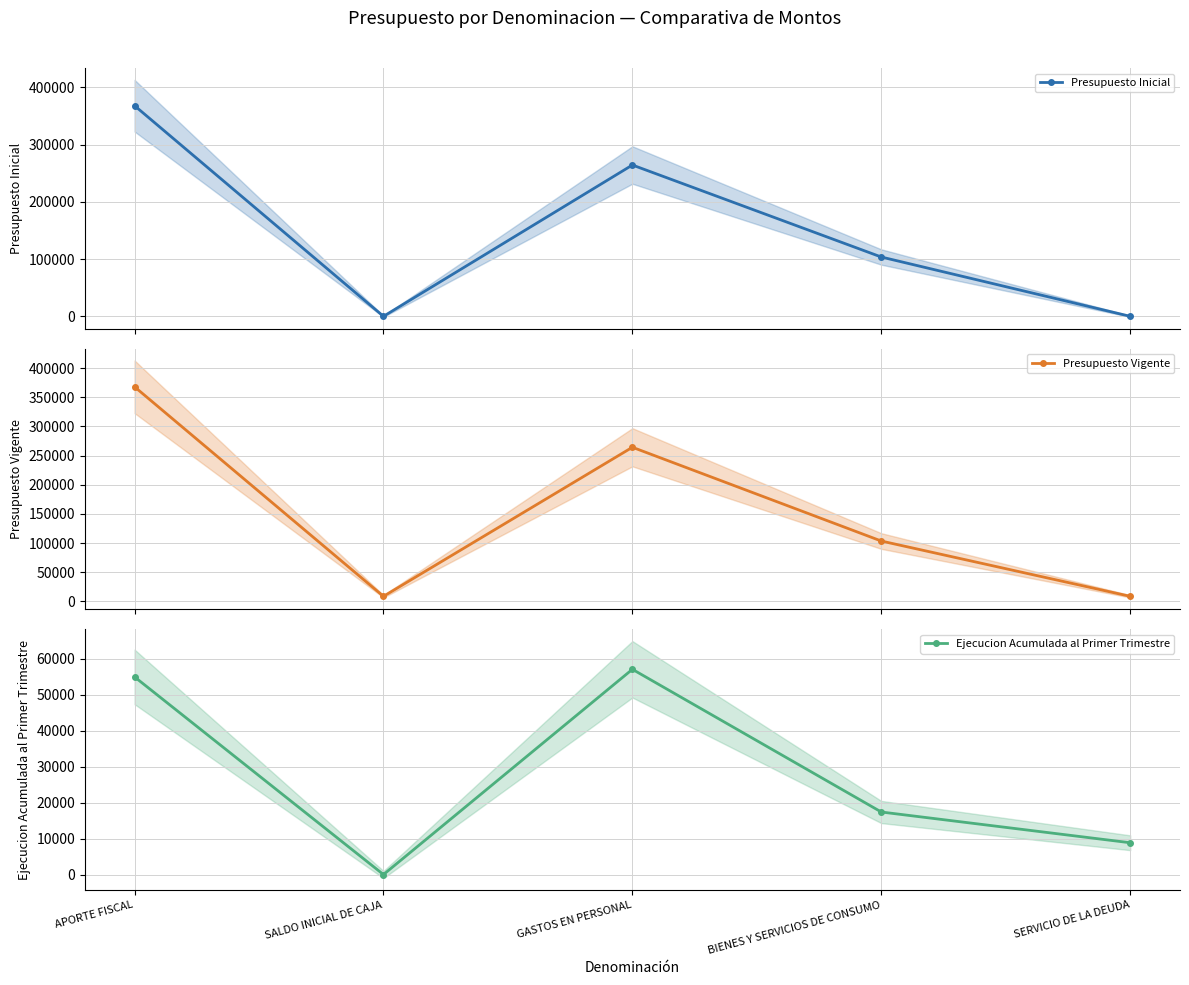

What are all the series names shown in the legend?

Presupuesto Inicial, Presupuesto Vigente, Ejecucion Acumulada al Primer Trimestre